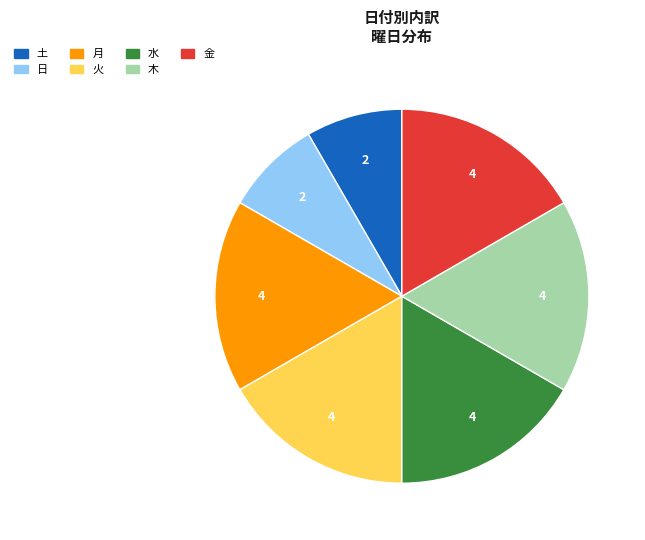

The 木 slice represents 17% of the pie. True or false?

True